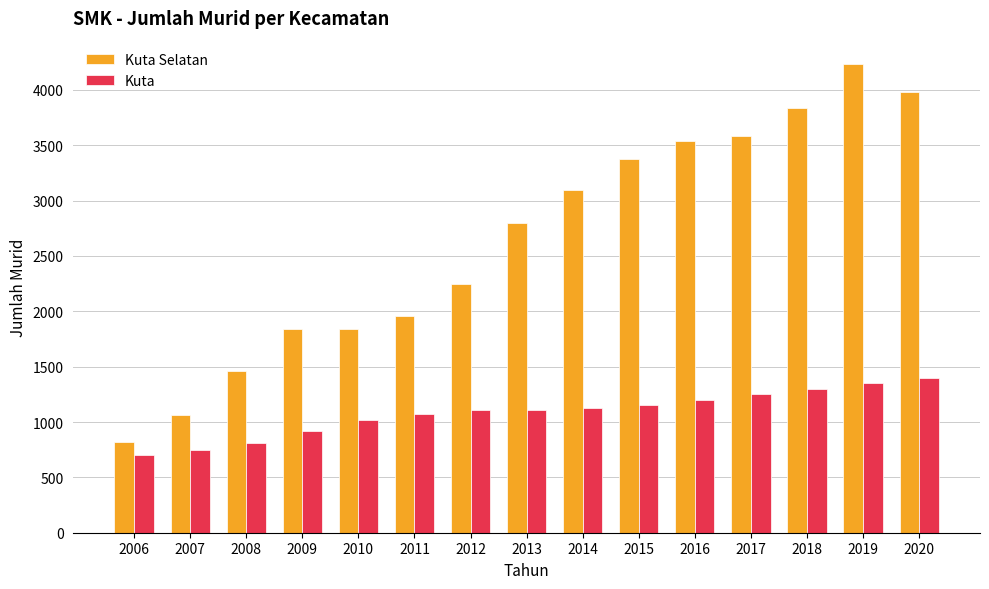

What is the maximum value for Kuta Selatan?

4233